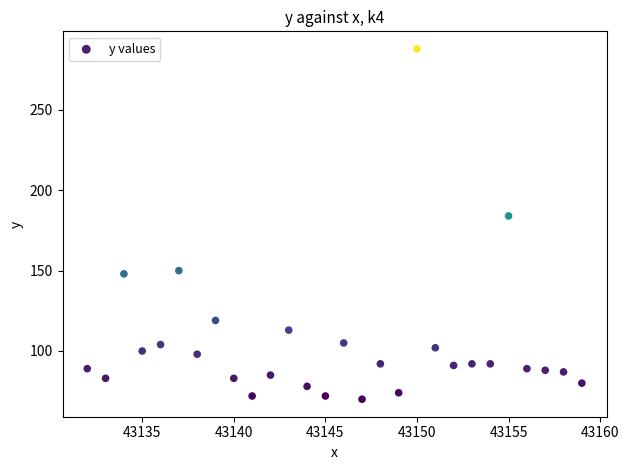

What is the range of Y values (max minus min)?

218